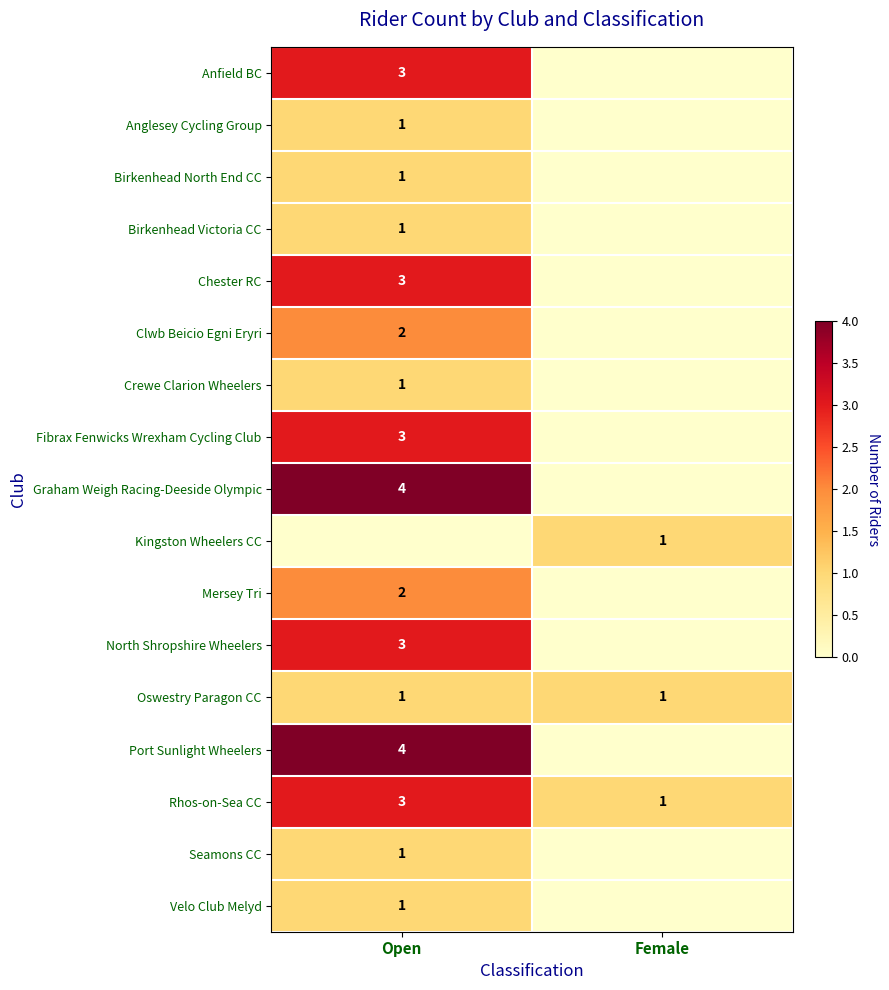

At which category is the sum across all series the highest?

Open